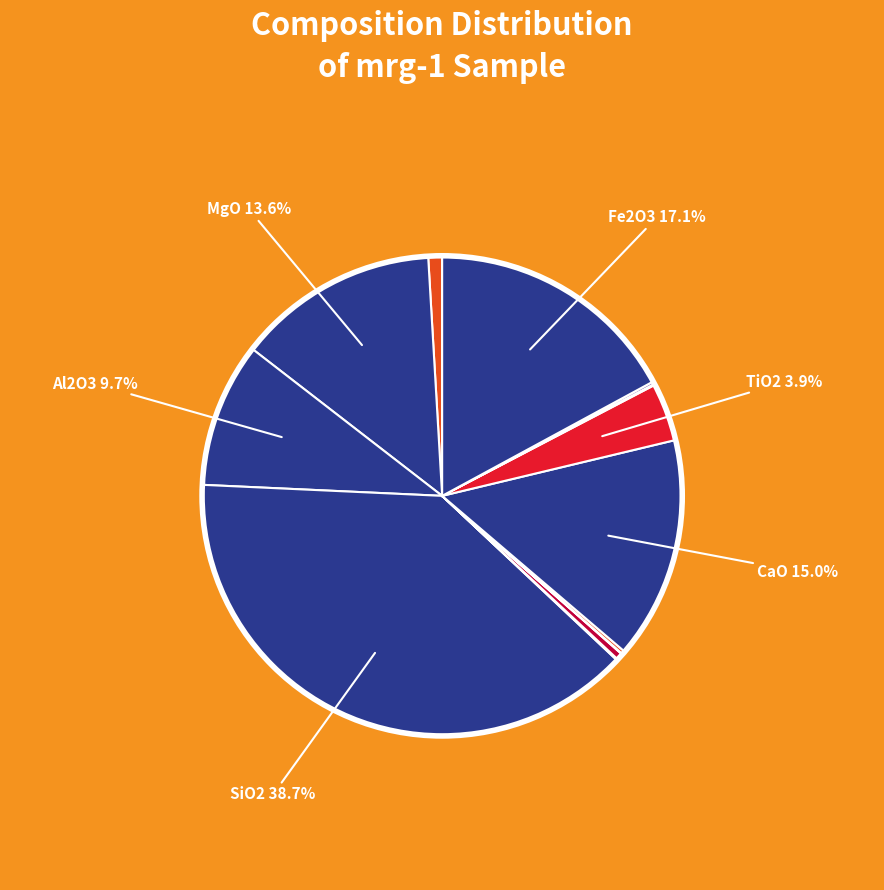

Count the number of slices in the pie.

13